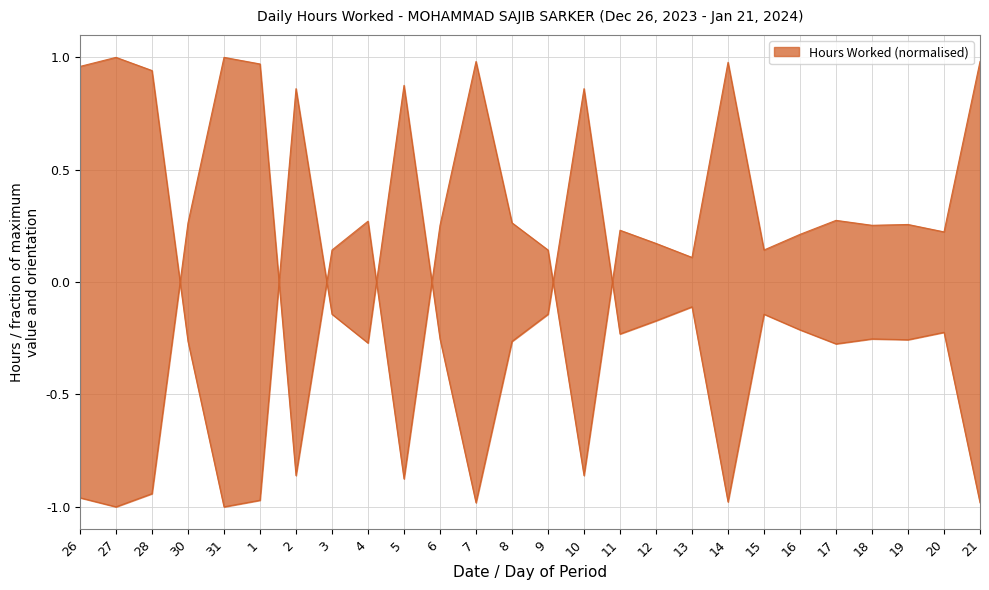

Is it true that the value at 9 is -0.1?

True